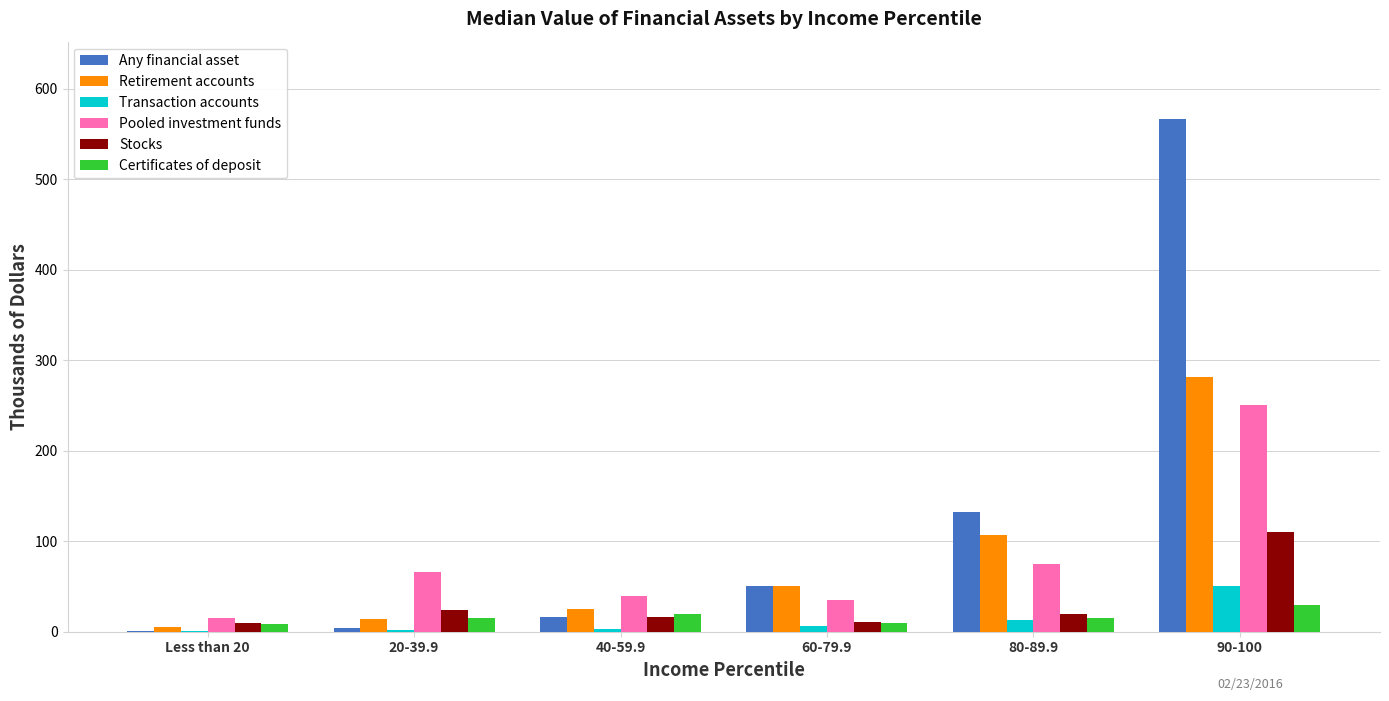

At which category is the sum across all series the highest?

90-100